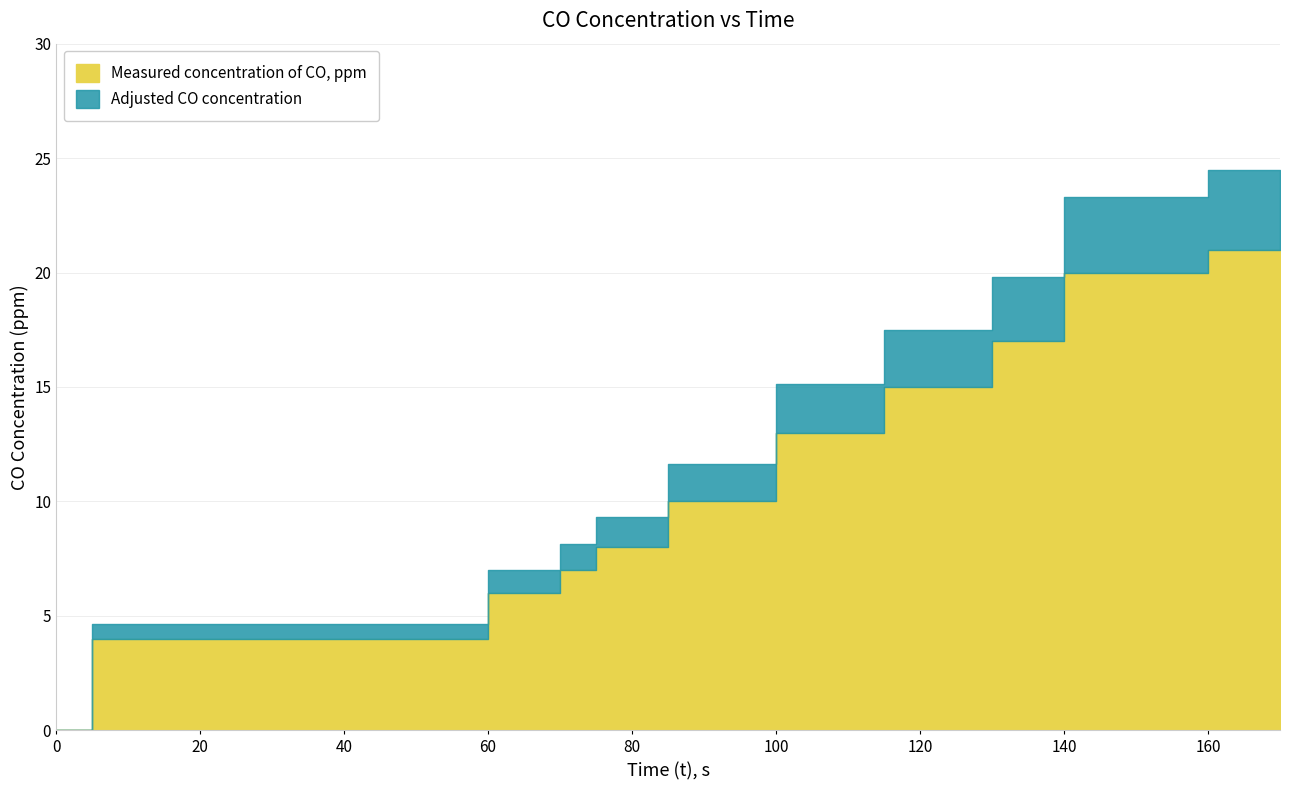

What is the sum of the Measured concentration of CO, ppm values at 95 and 35?

14.0